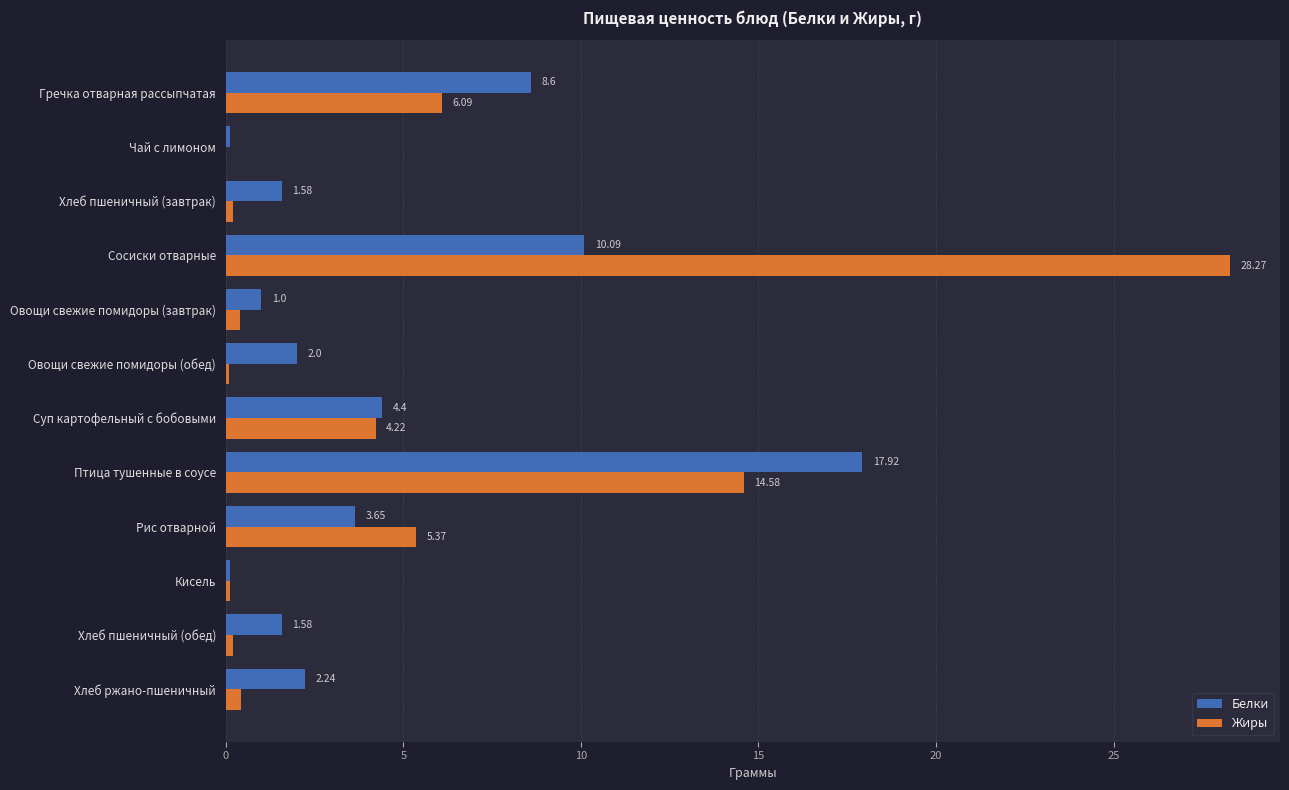

What is the sum of the Белки values at Хлеб ржано-пшеничный and Овощи свежие помидоры (завтрак)?

3.2